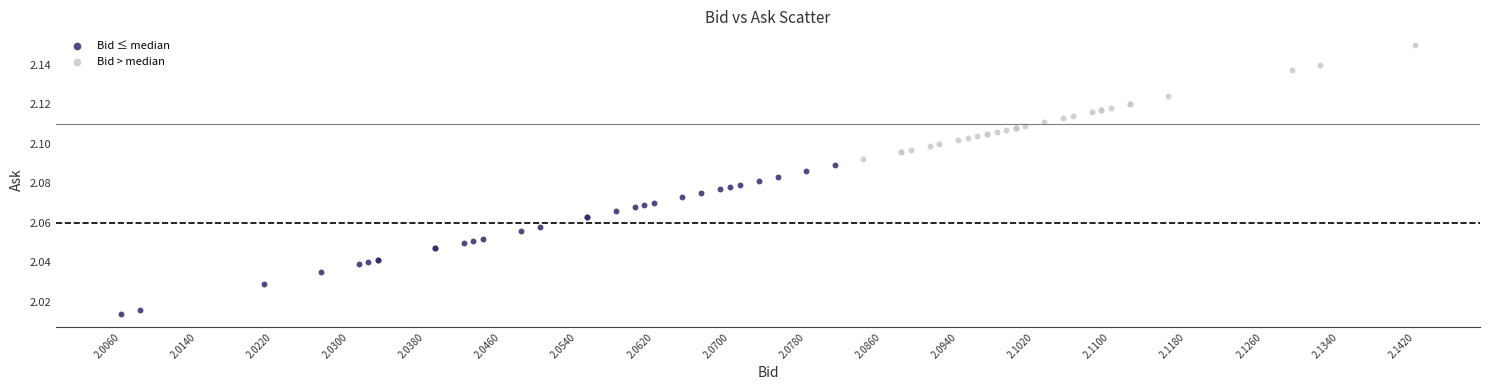

Which series contains the highest Y value?

Bid > median